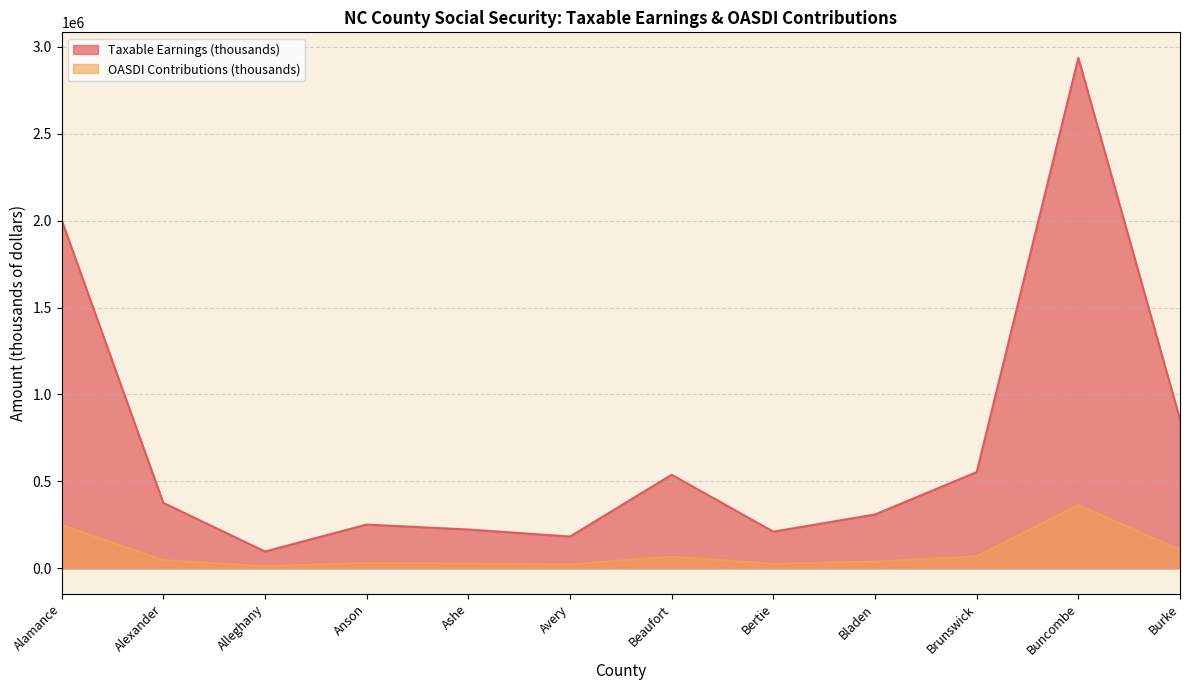

What is the label of the 1st point from the left?

Alamance